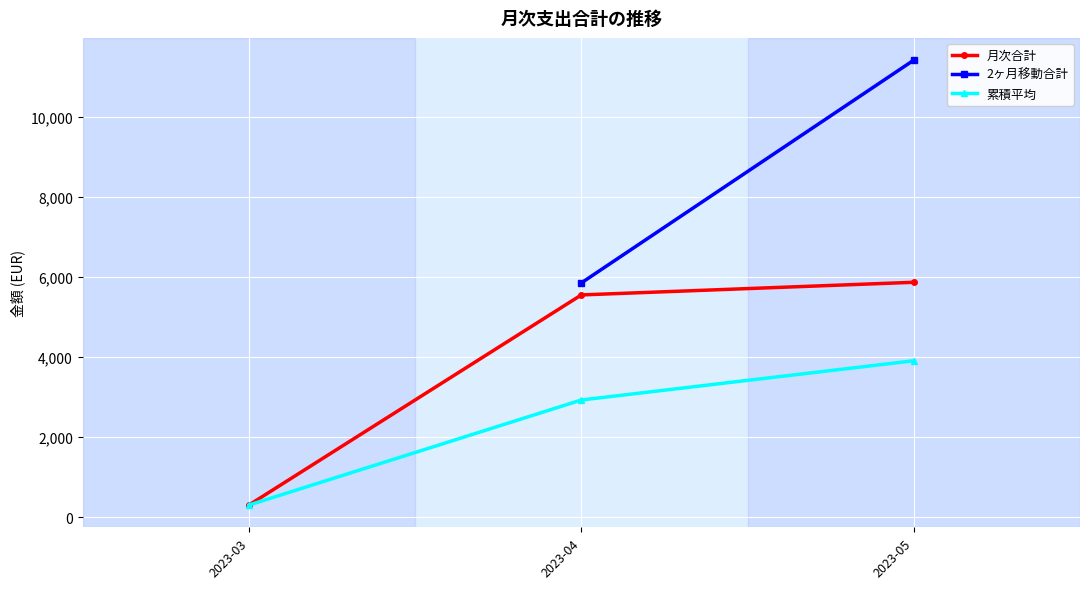

At how many categories does at least one series exceed 1600?

2